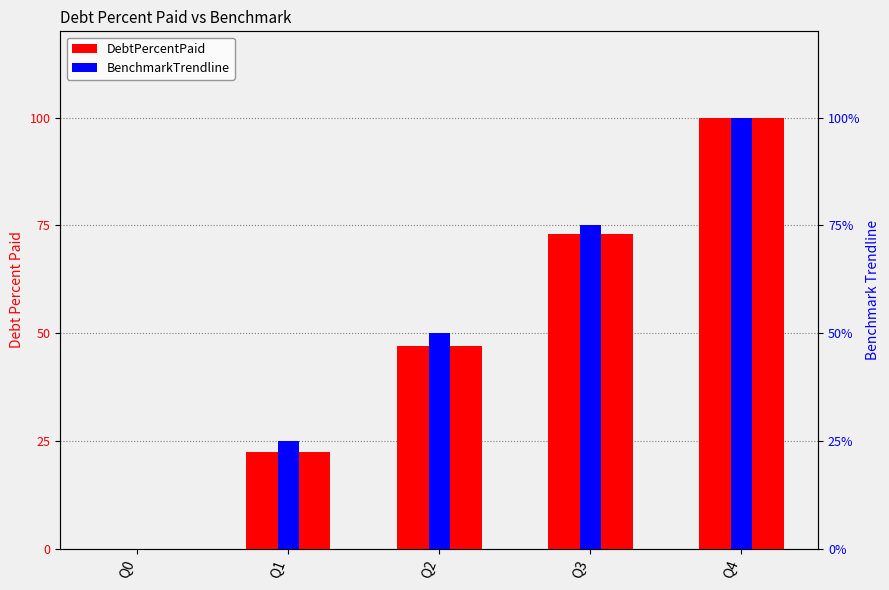

How many values in the BenchmarkTrendline series exceed 50?

2